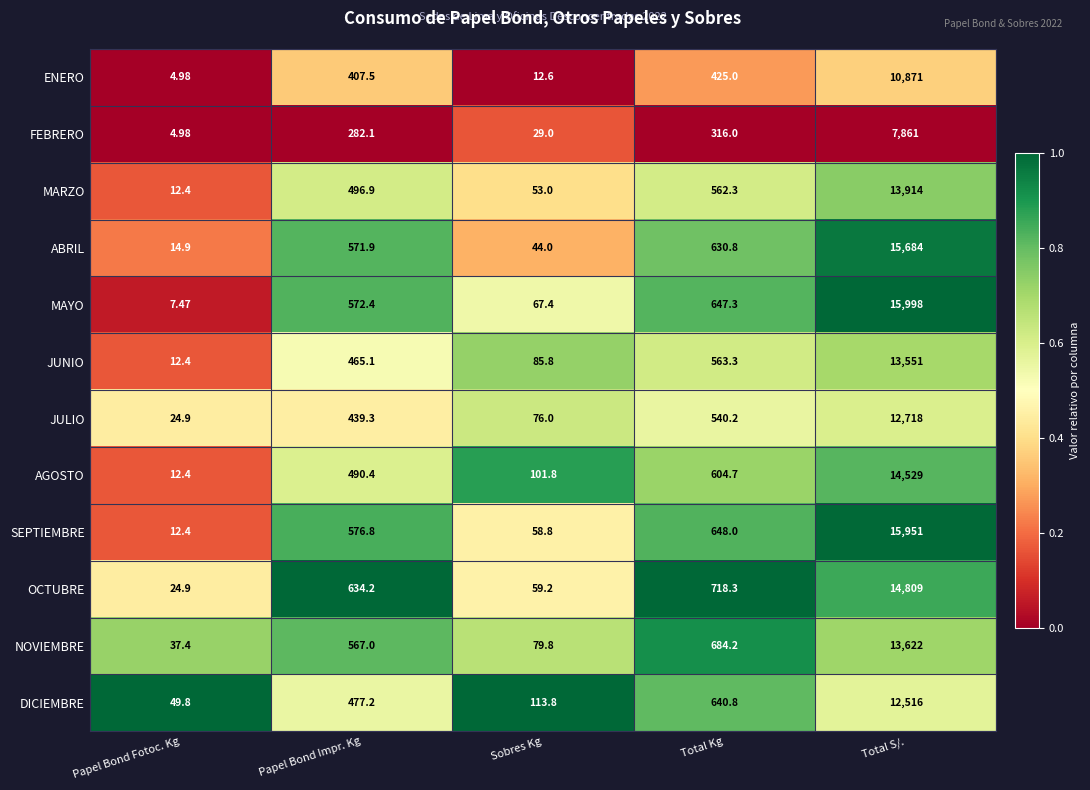

Where is FEBRERO nearest to the value 3932?

Total Kg